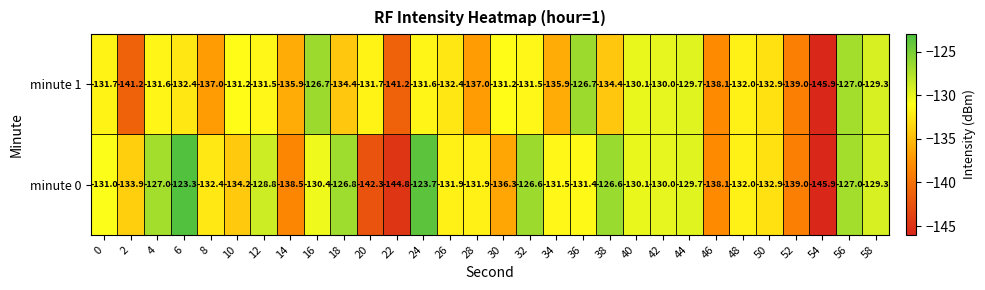

True or false: minute 1 has a value of -73.9 at 44.

False